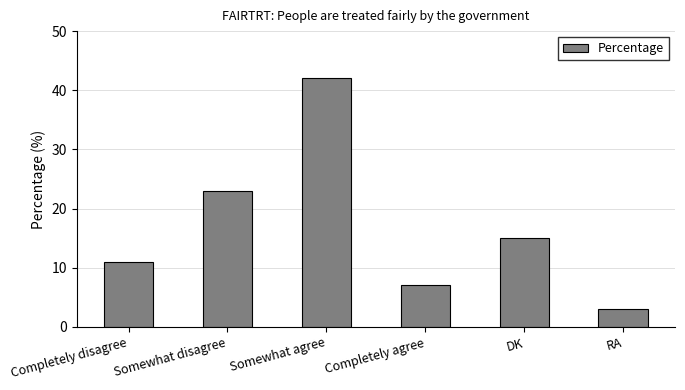

Does the chart contain stacked bars?

No